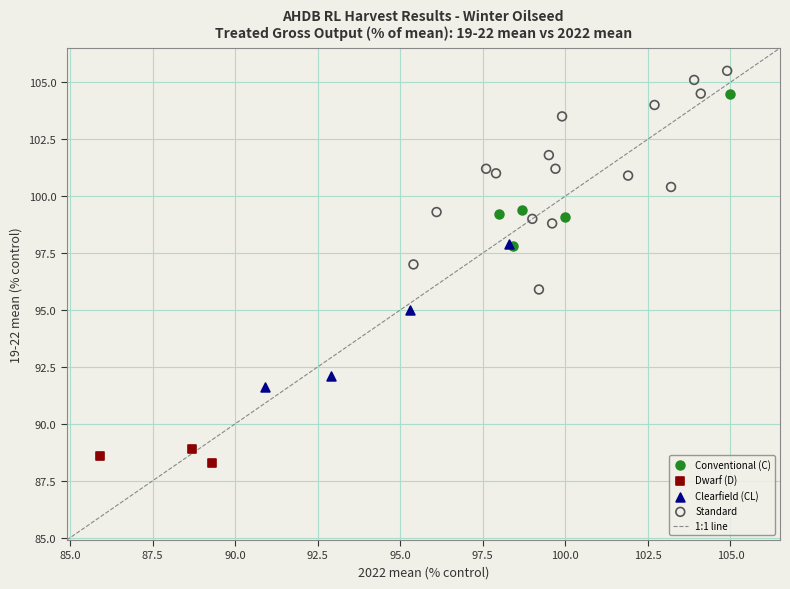

Which series reaches the minimum Y coordinate?

Dwarf (D)